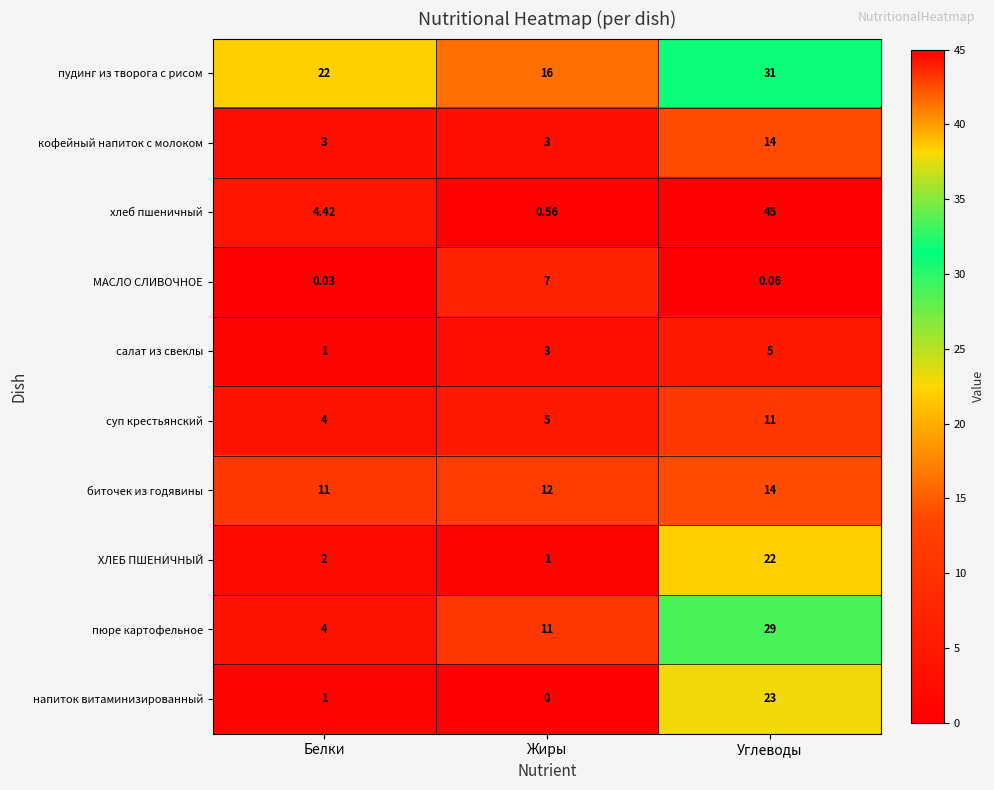

At which label is пудинг из творога с рисом closest to 23?

Белки